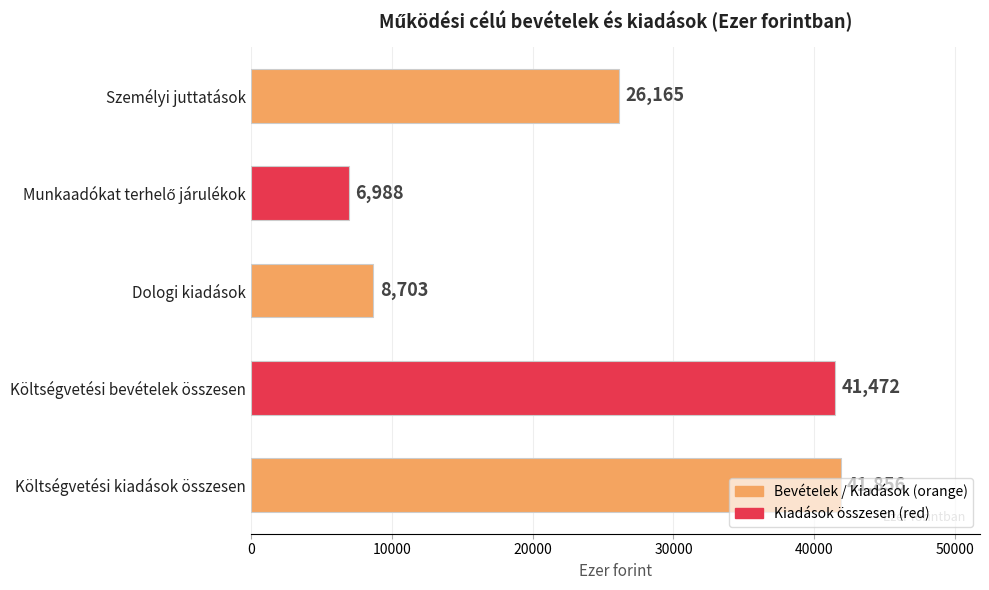

What is the change in value from Személyi juttatások to Költségvetési kiadások összesen?

+15691